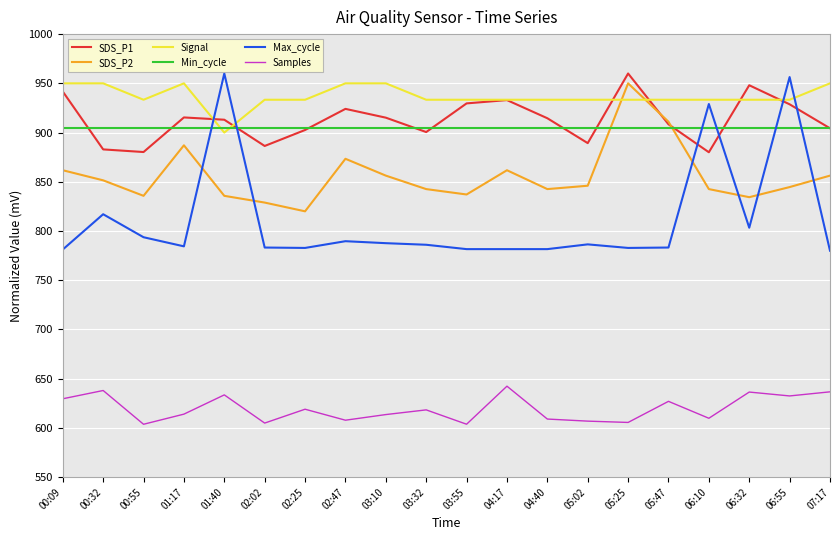

Is it true that SDS_P2 equals 1340.0 at 01:40?

False